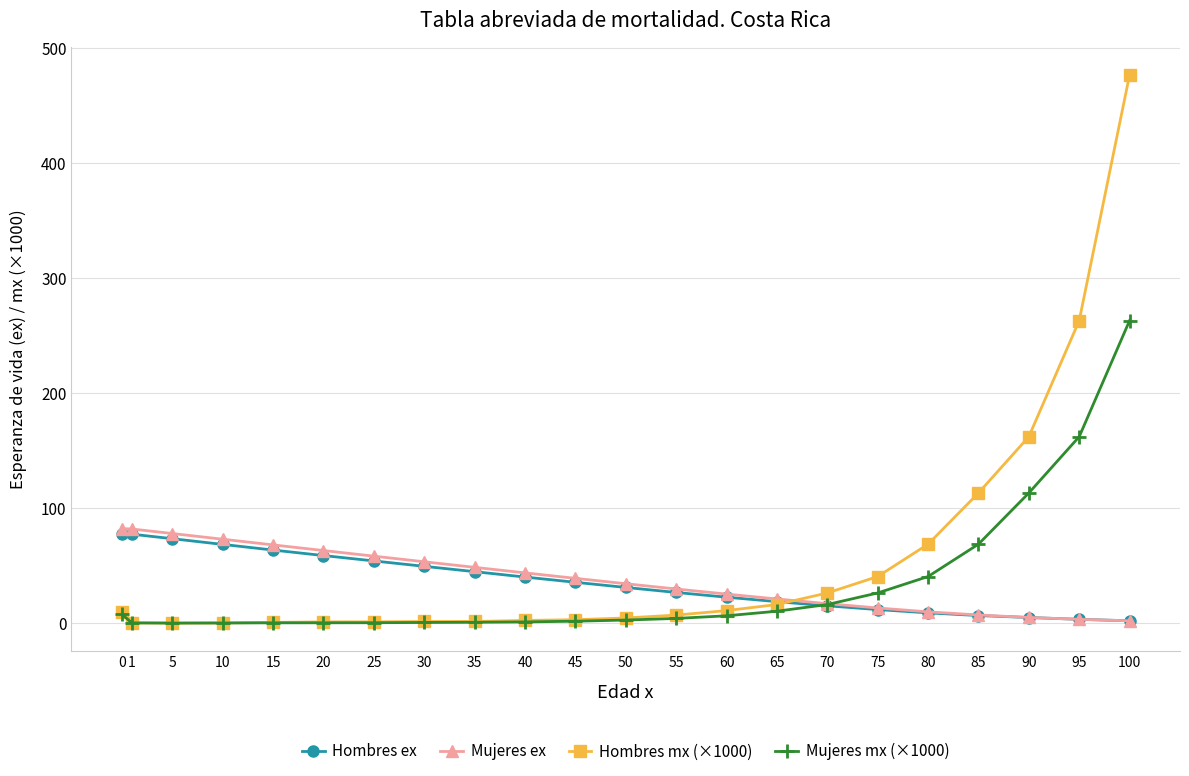

After their last crossing, which series has the higher values: Mujeres mx (×1000) or Hombres ex?

Mujeres mx (×1000)